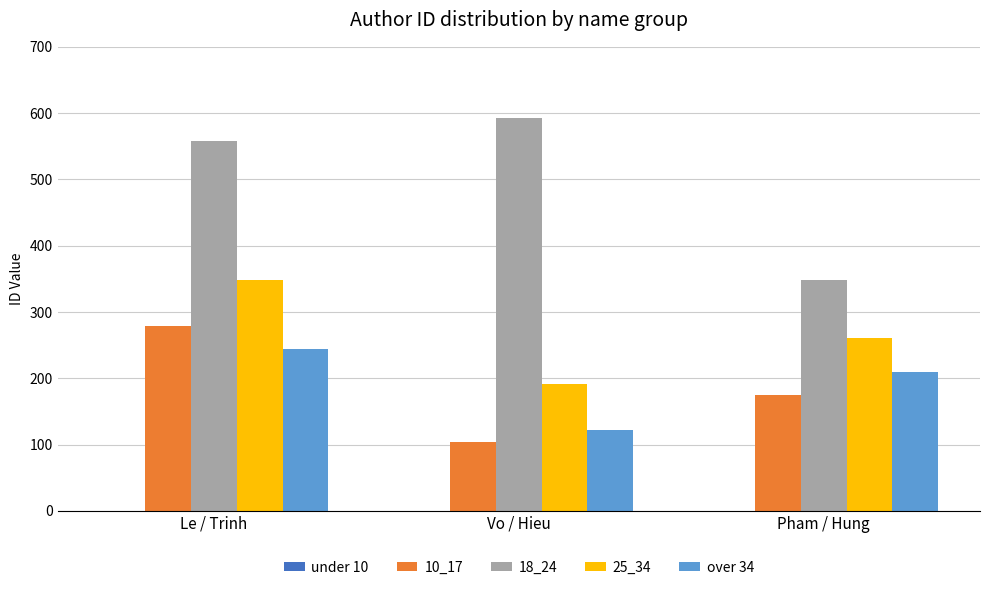

At Vo / Hieu, list the series in order from largest to smallest.

18_24, 25_34, over 34, 10_17